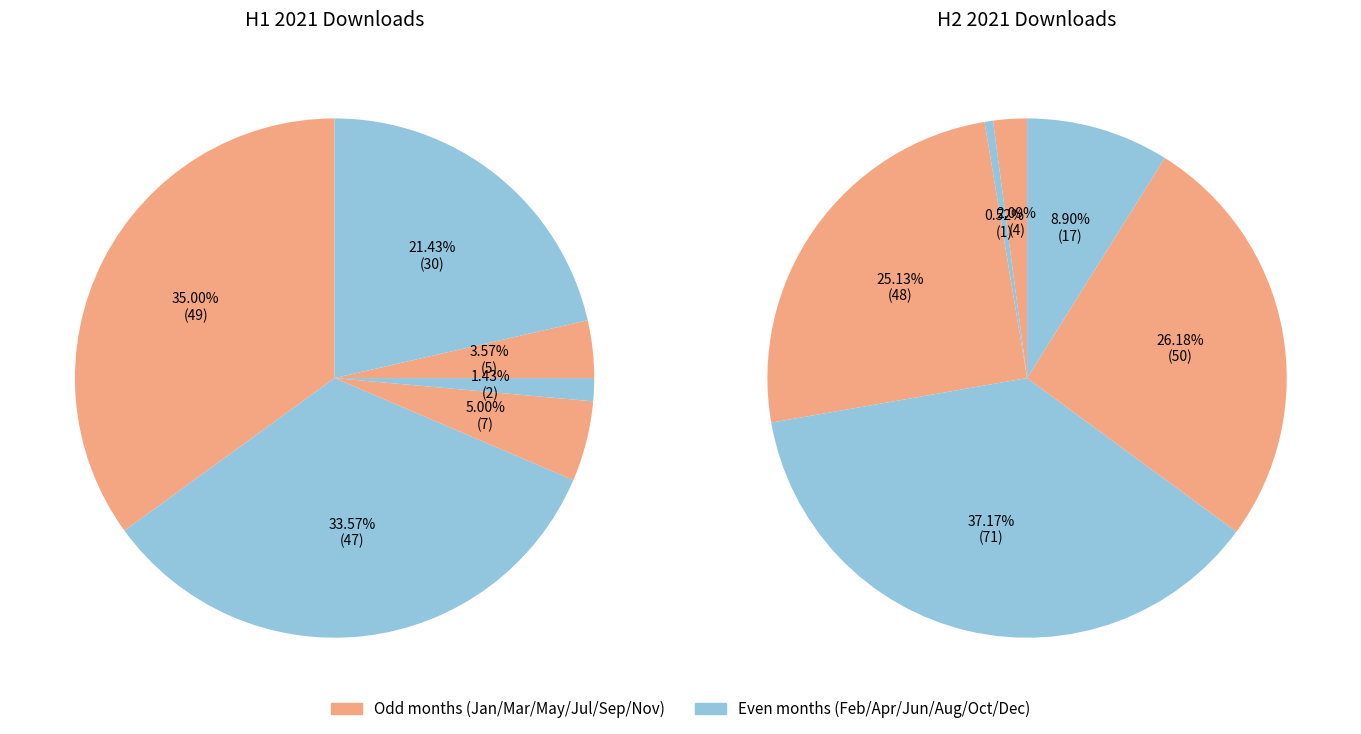

Is it true that 2021-01 is 6% of the pie?

False